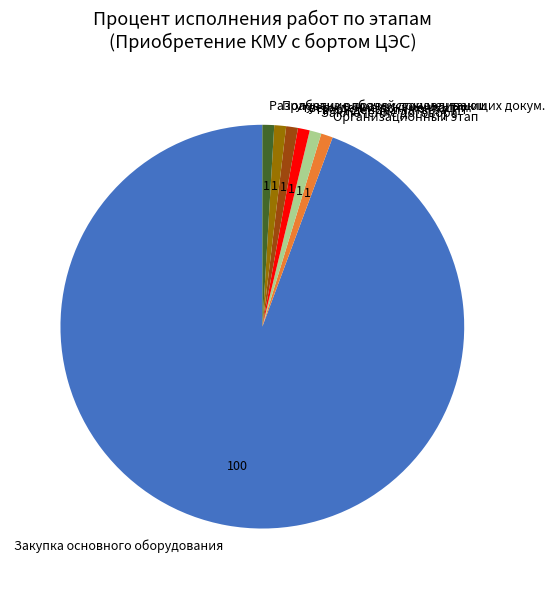

The Закупка основного оборудования slice represents 83% of the pie. True or false?

False